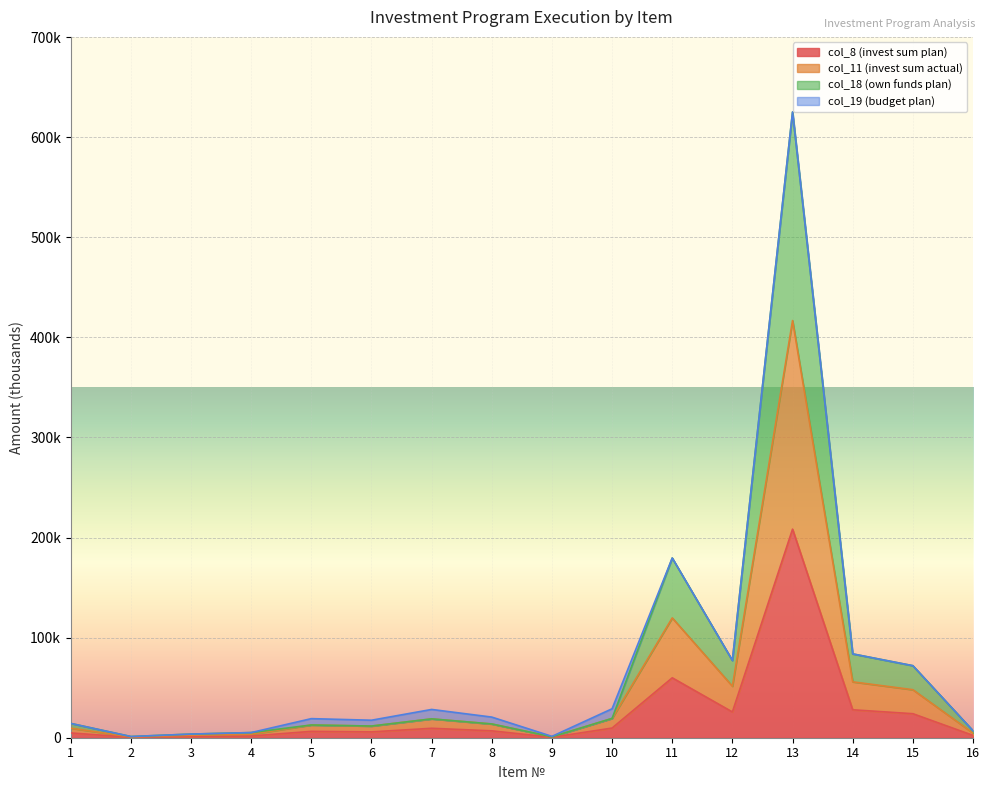

What is the sum of the col_11 (invest sum actual) values at 15 and 8?

61712.3